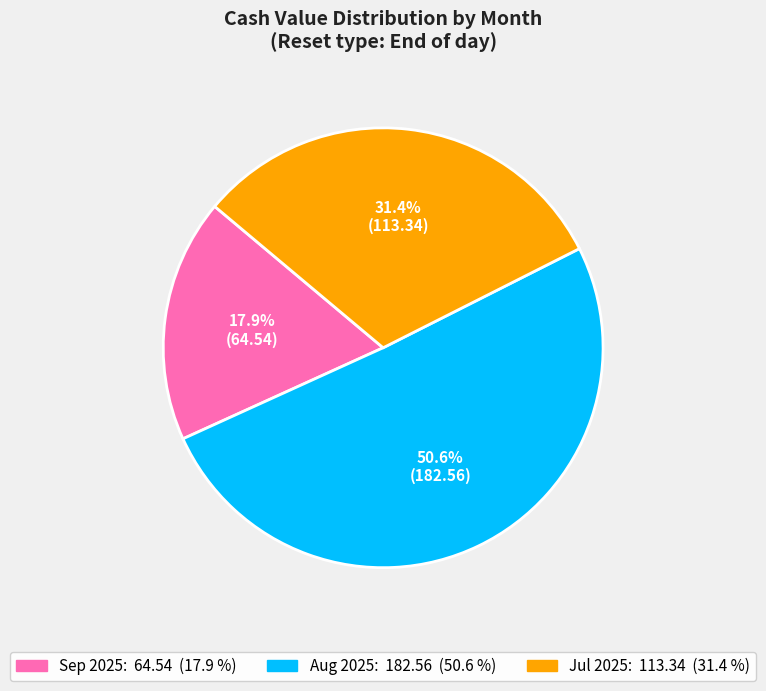

Does any single category account for the majority?

Yes